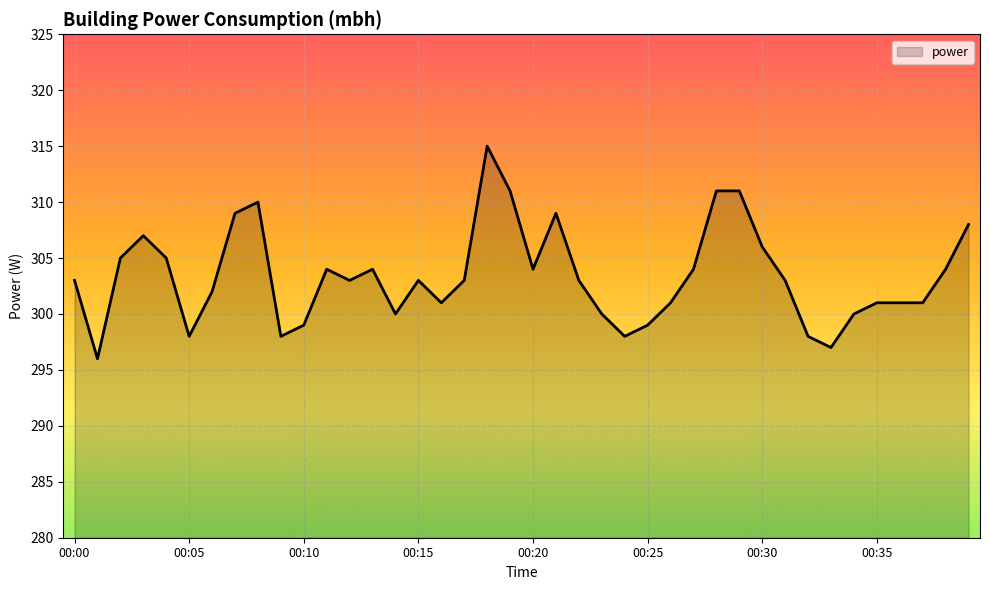

What is the maximum value shown in the chart?

315